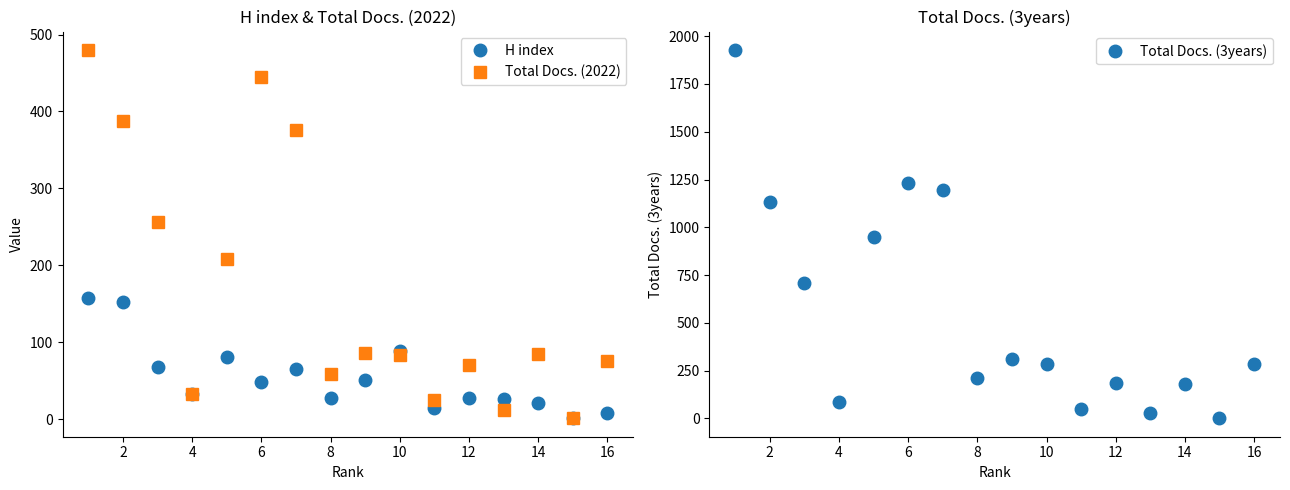

How many interior local valleys does the H index series have?

5